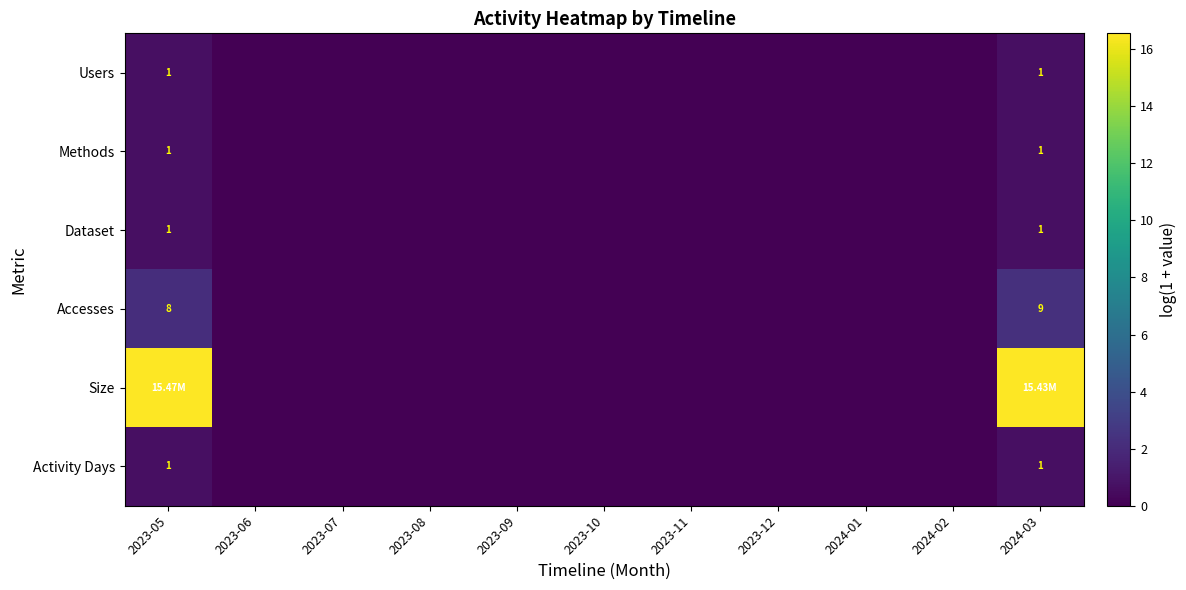

What is the sum of all Dataset values?

1.4